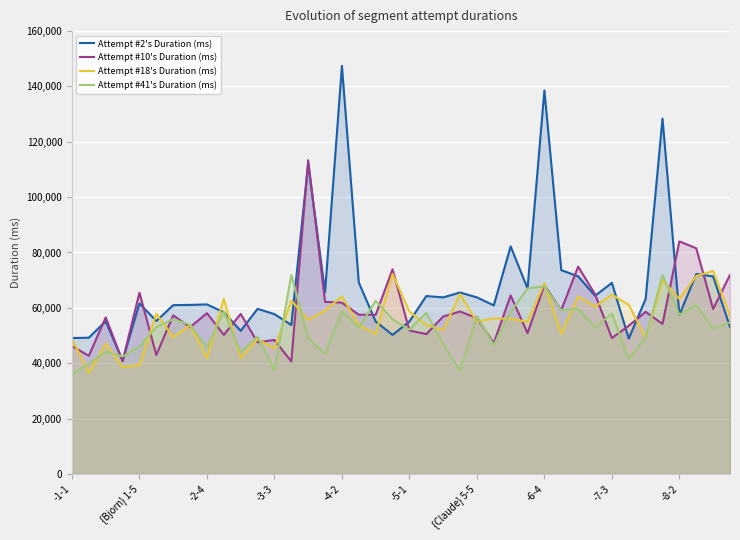

Is the value of Attempt #2's Duration (ms) at 13 greater than the value of Attempt #41's Duration (ms) at 34?

Yes